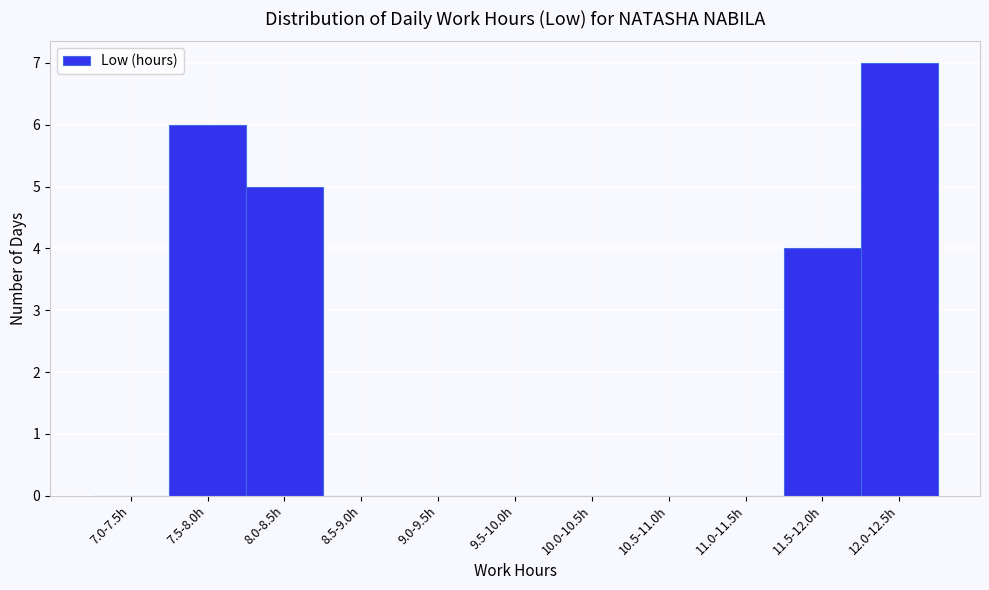

Reading left to right, list all the values displayed in this chart.

7.0-7.5h=0	7.5-8.0h=6	8.0-8.5h=5	8.5-9.0h=0	9.0-9.5h=0	9.5-10.0h=0	10.0-10.5h=0	10.5-11.0h=0	11.0-11.5h=0	11.5-12.0h=4	12.0-12.5h=7